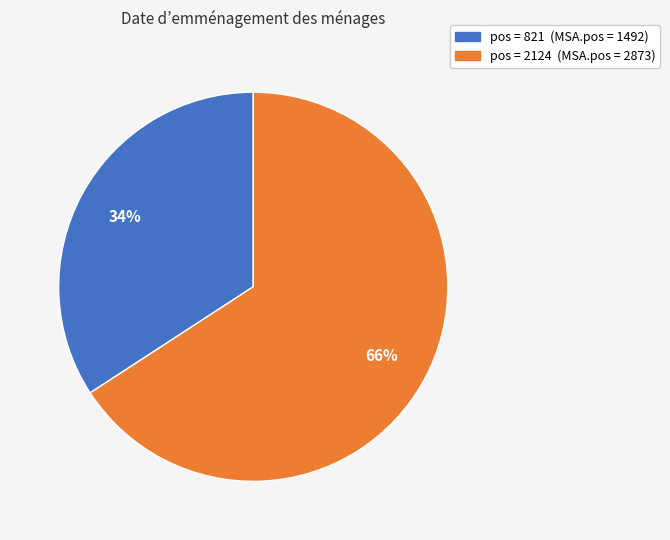

Is there any slice that represents more than half of the pie?

Yes